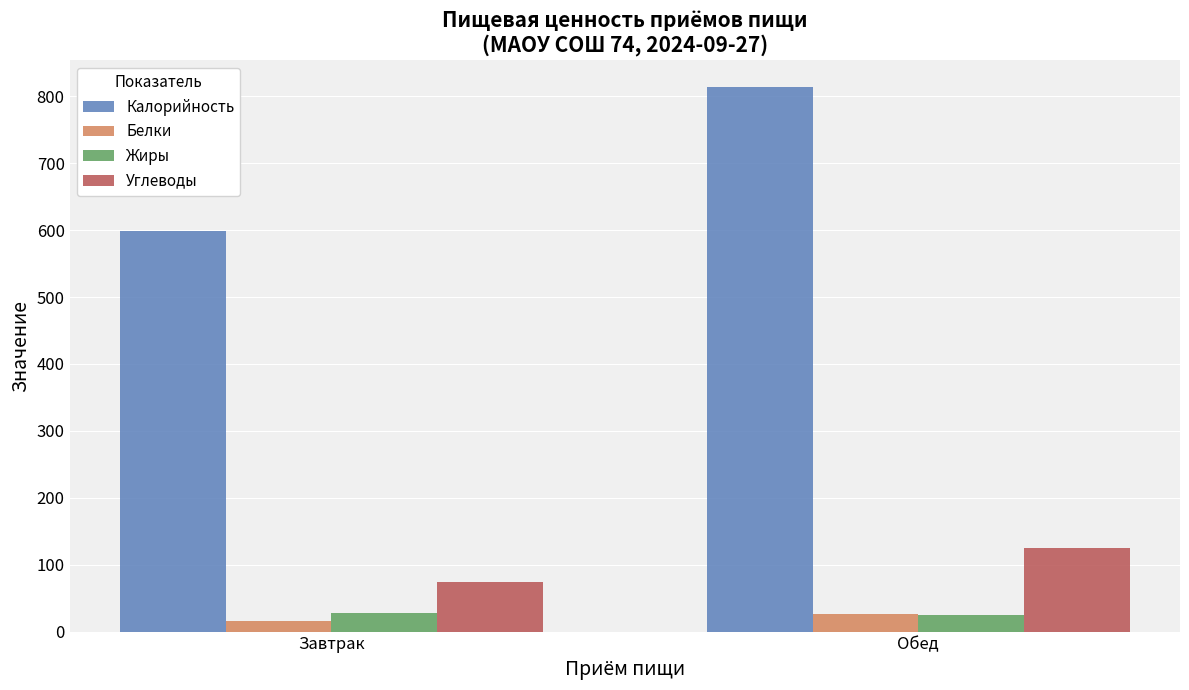

At which category is the sum across all series the highest?

Обед